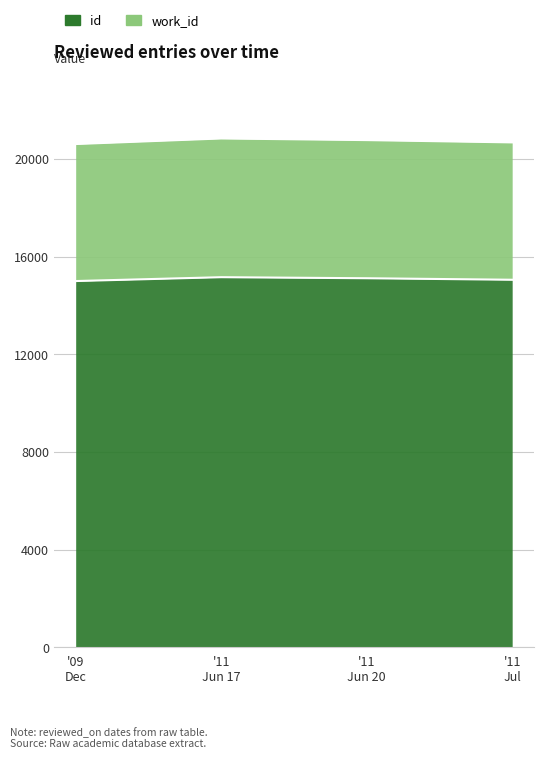

Where does the work_id series first go above 20772?

'11 Jun 17